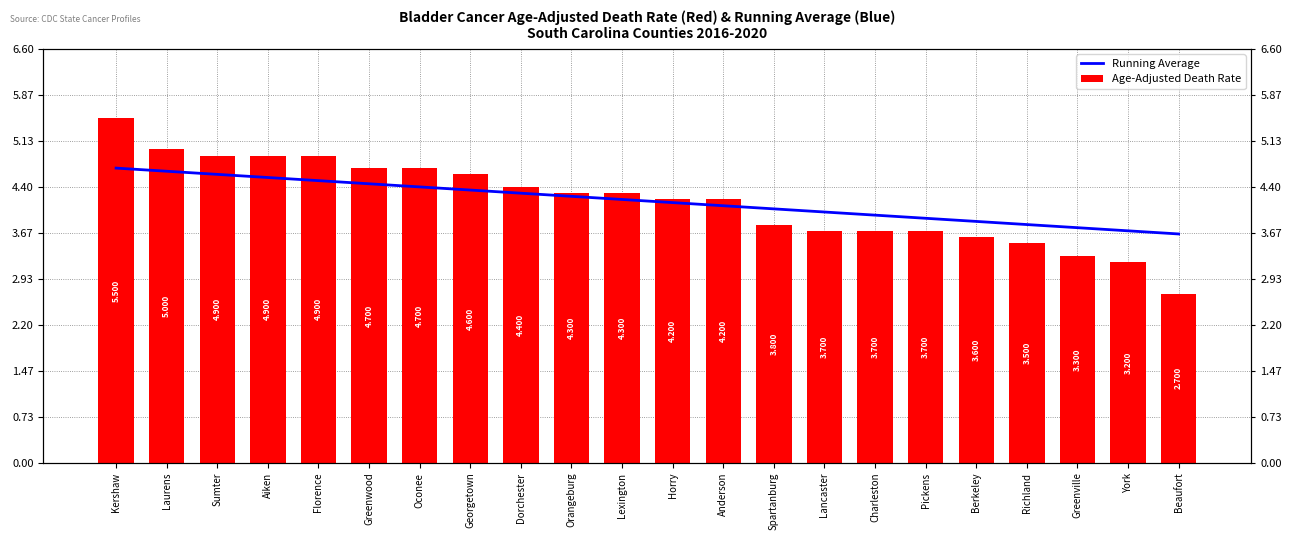

What is the difference between the Running Average values at Greenville and Beaufort?

0.1